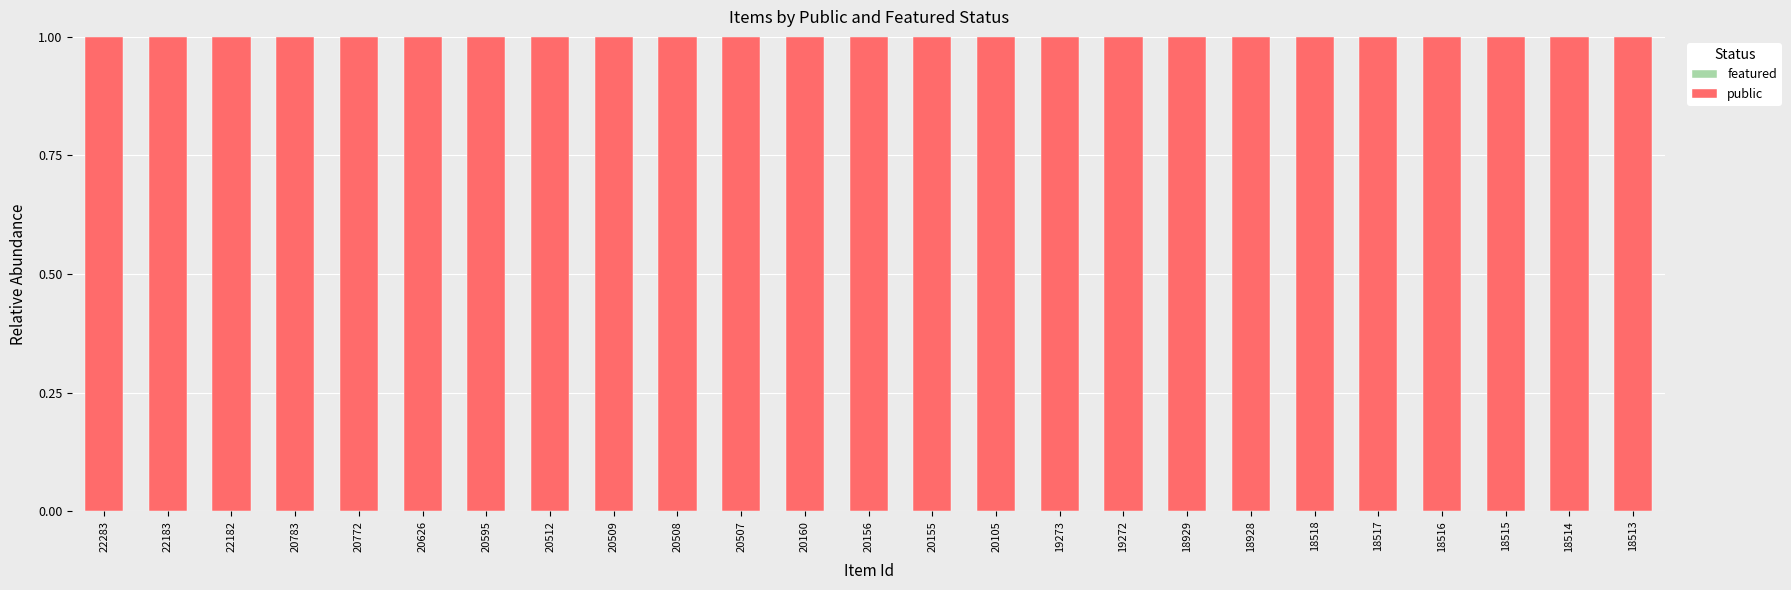

Reading left to right, extract all data points from this chart.

featured: 0	0	0	0	0	0	0	0	0	0	0	0	0	0	0	0	0	0	0	0	0	0	0	0	0
public: 1	1	1	1	1	1	1	1	1	1	1	1	1	1	1	1	1	1	1	1	1	1	1	1	1